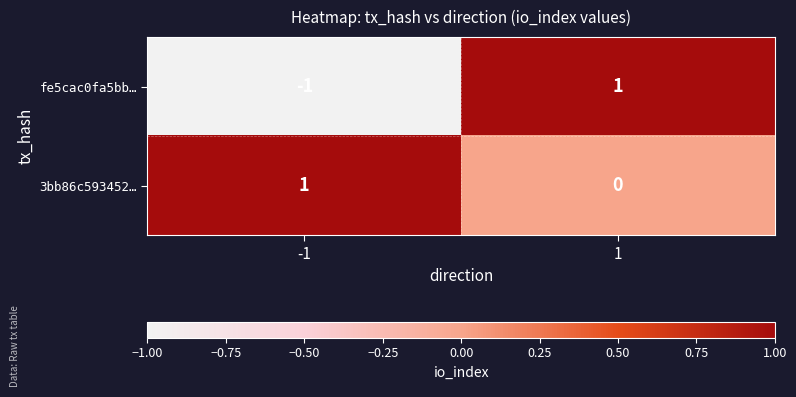

Which series changed the most between -1 and 1?

fe5cac0fa5bb…